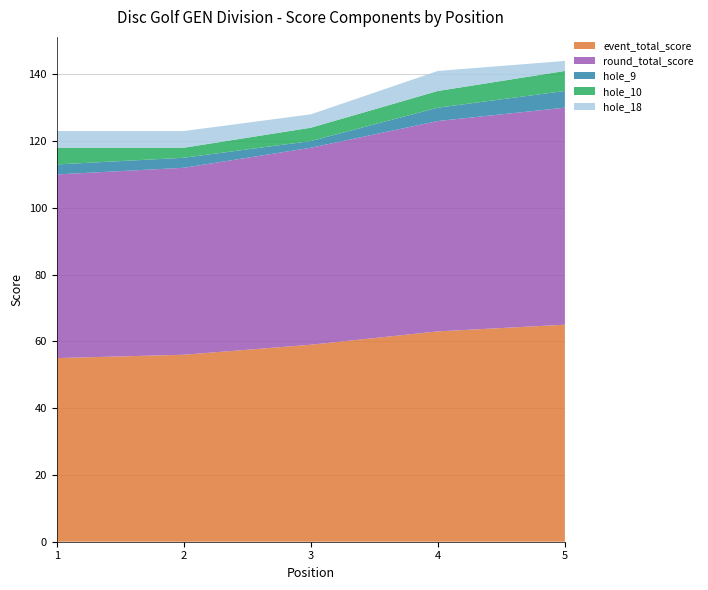

Reading right to left, transcribe all the data shown in this chart.

event_total_score: 65	63	59	56	55
round_total_score: 65	63	59	56	55
hole_9: 5	4	2	3	3
hole_10: 6	5	4	3	5
hole_18: 3	6	4	5	5